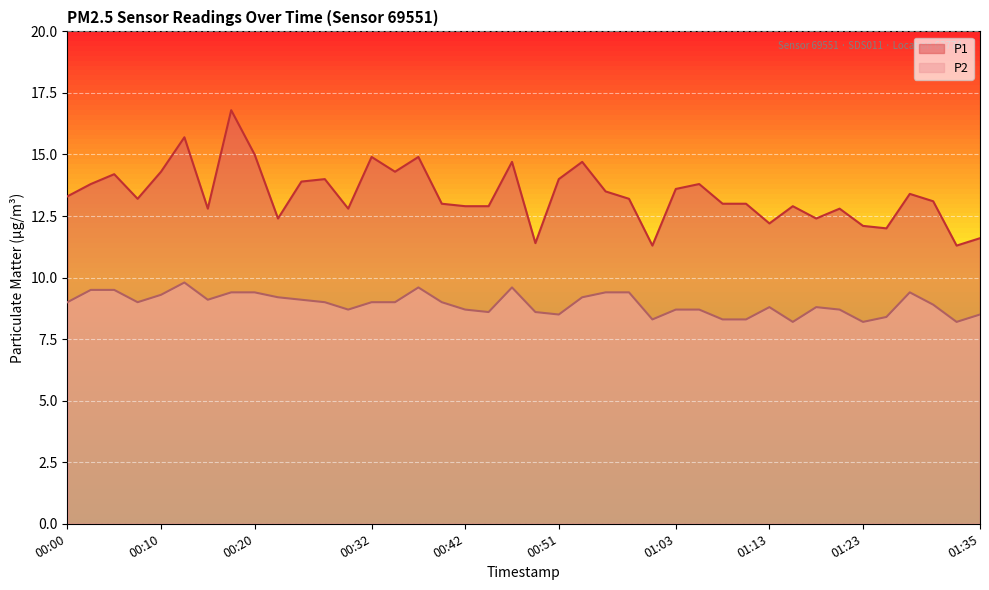

Where does the P2 series first go above 9?

00:02